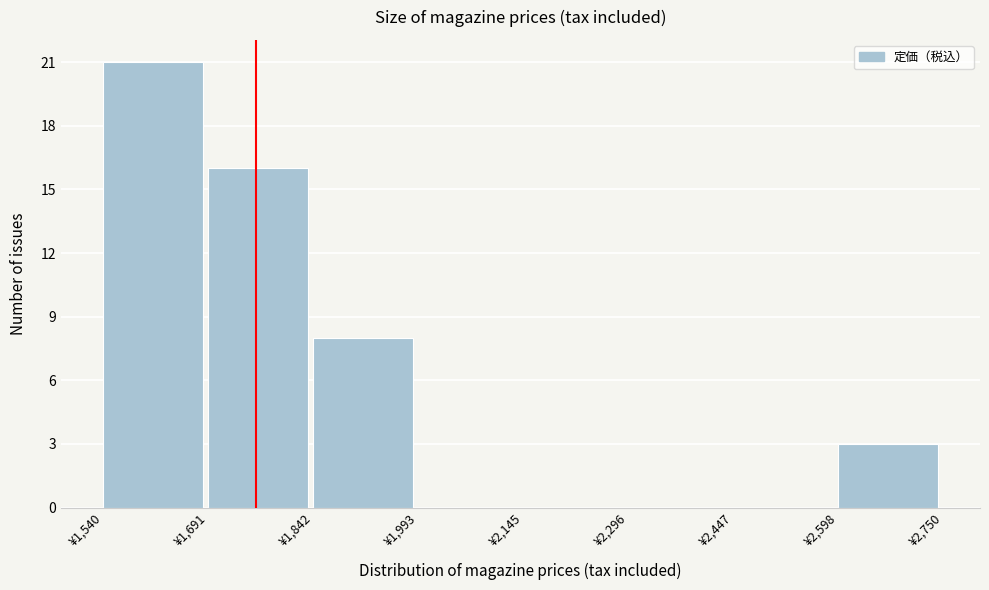

Reading left to right, transcribe this chart: for each bar, give the range it covers on the x-axis and its height. Neither the bar edges nor the heights are printed on the chart, so give them approximately, as read against the axes.

1540 to 1700: 21
1700 to 1840: 16
1840 to 2000: 8
2000 to 2140: 0
2140 to 2300: 0
2300 to 2440: 0
2440 to 2600: 0
2600 to 2760: 3